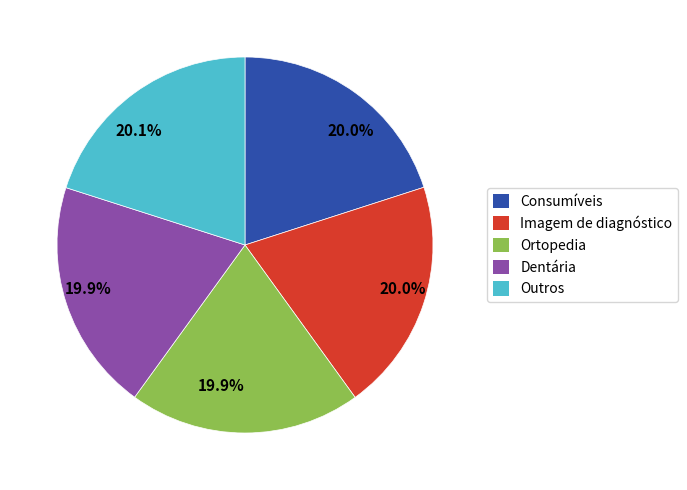

Approximately how many times larger is the value at Imagem de diagnóstico compared to Dentária?

1.0